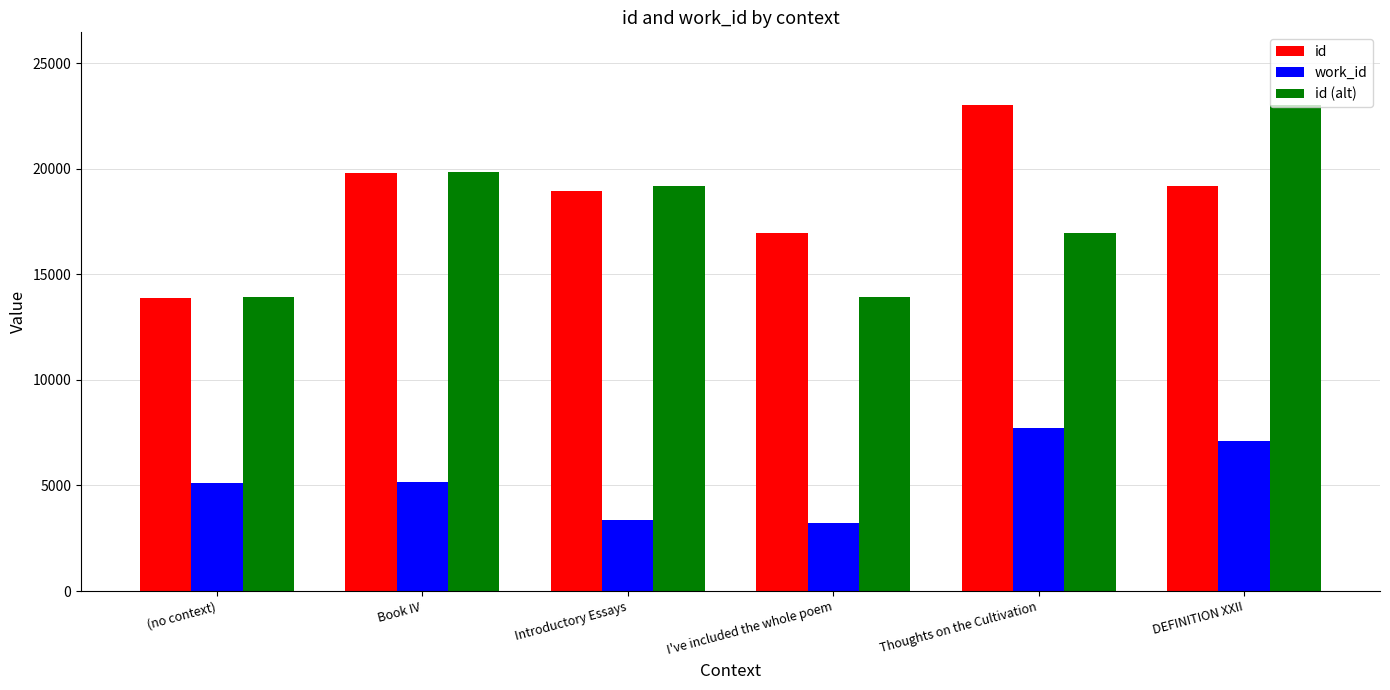

True or false: id has a value of 8536 at I've included the whole poem.

False